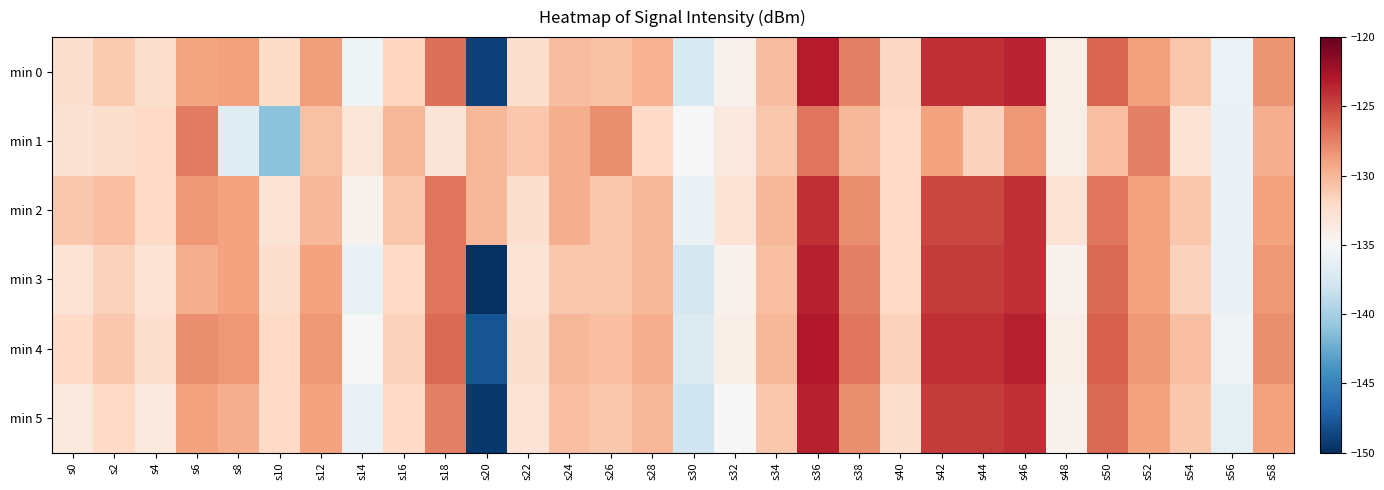

What is the difference between the highest and lowest values at s36?

4.0